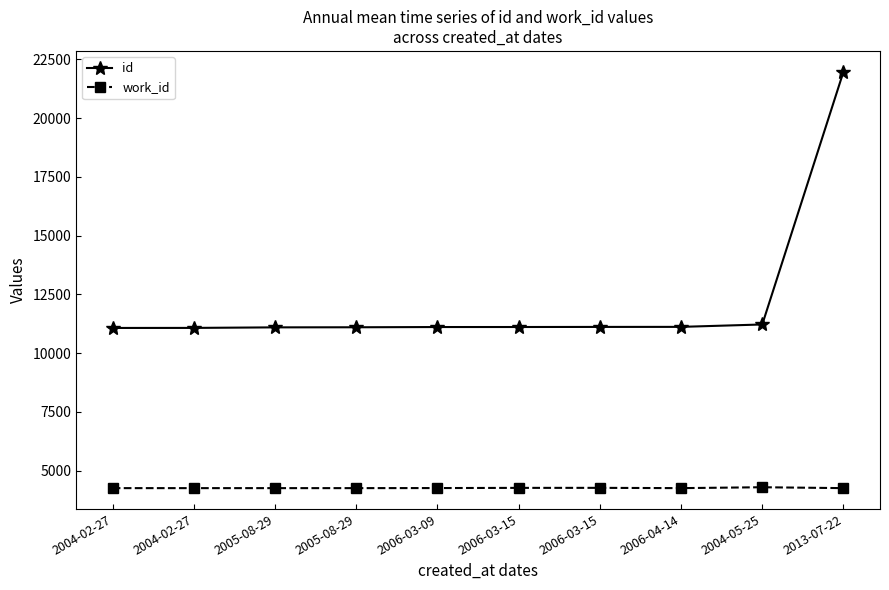

How many lines are shown in the chart?

2